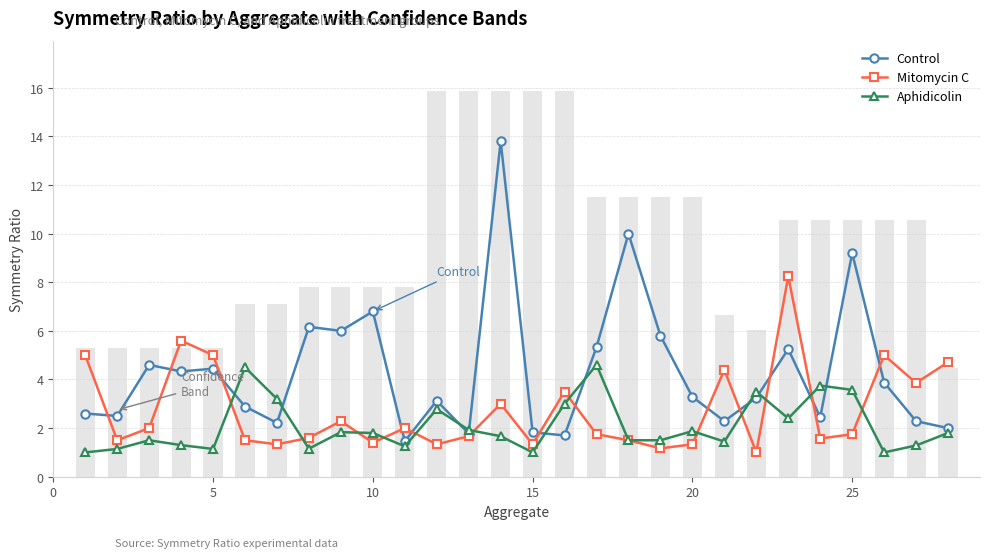

What is the sum of all Aphidicolin values?

58.4